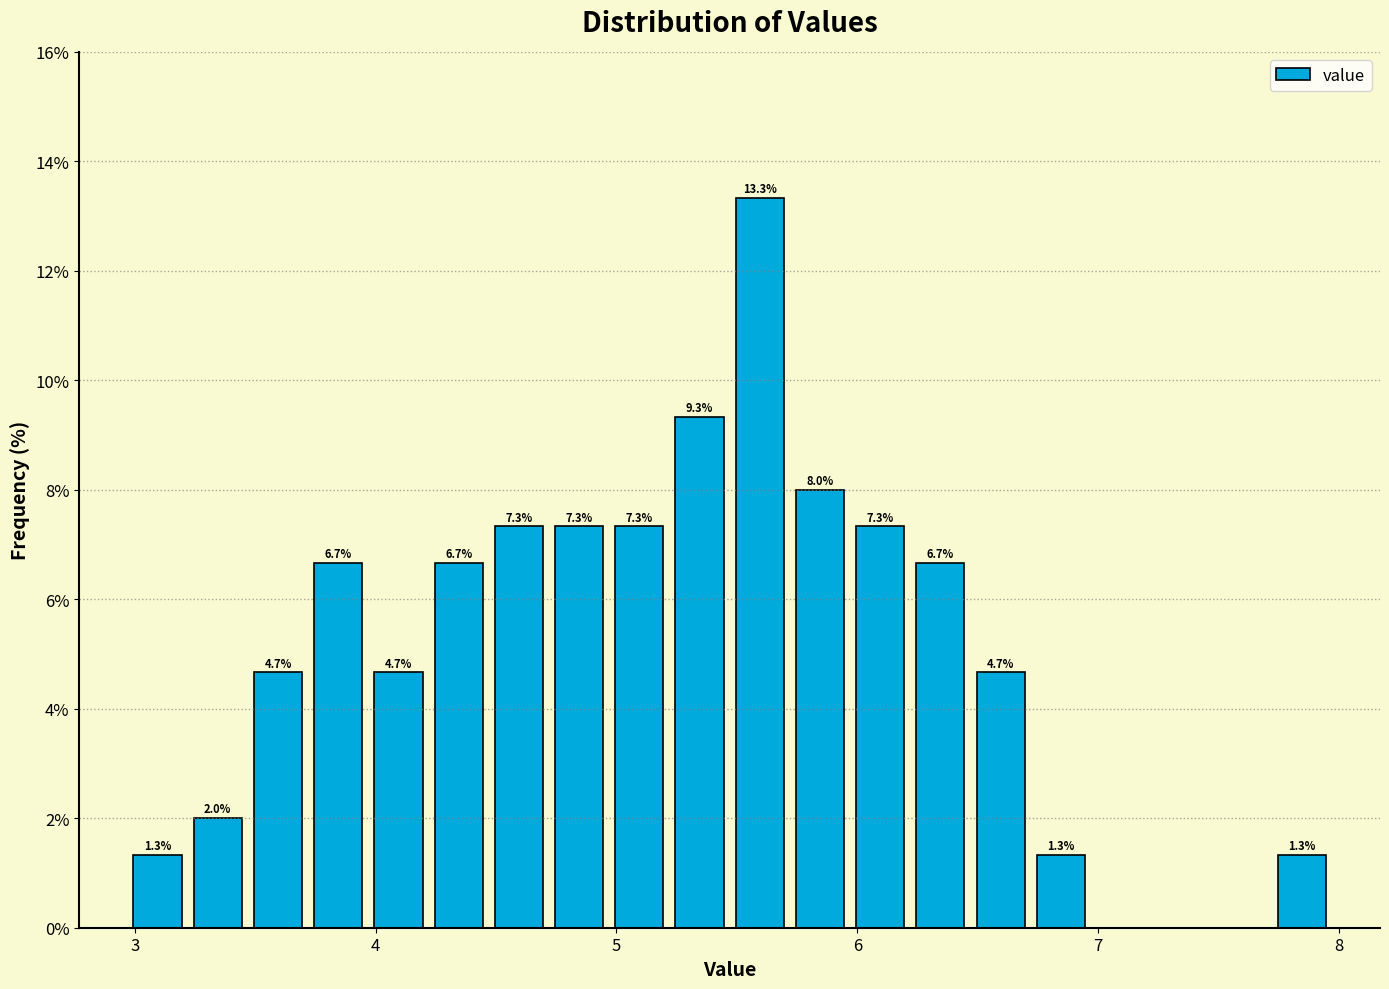

Around what value on the x-axis is the tallest bar? Give the approximate position of its centre, as read against the axis.

5.6